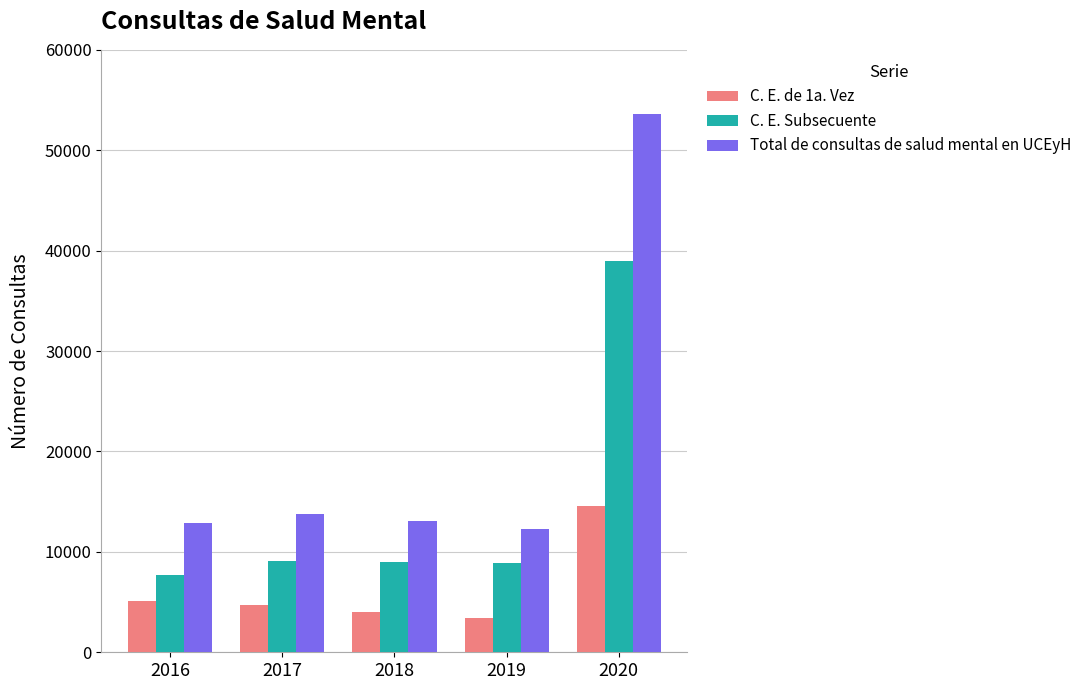

At 2016, list the series in order from largest to smallest.

Total de consultas de salud mental en UCEyH, C. E. Subsecuente, C. E. de 1a. Vez